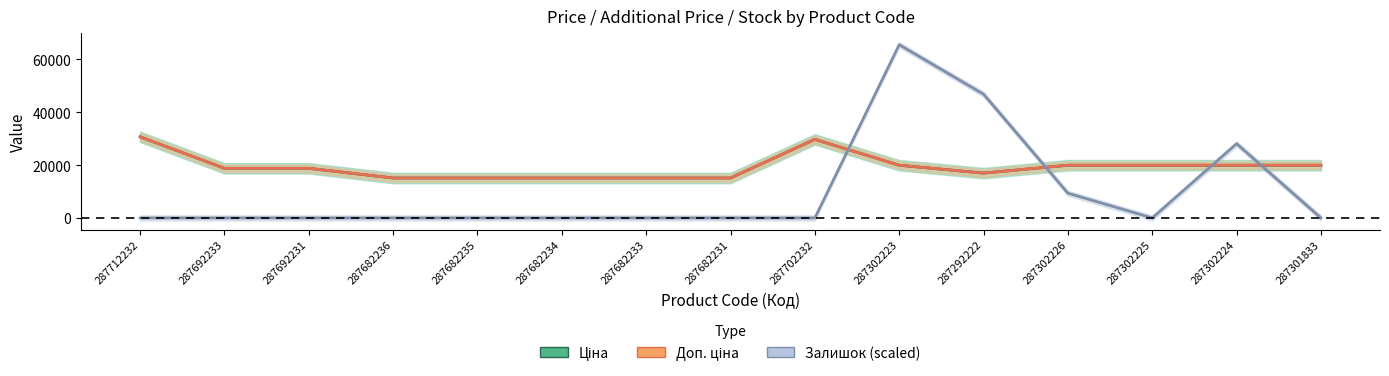

Is it true that Залишок equals -24490.9 at 287712232?

False